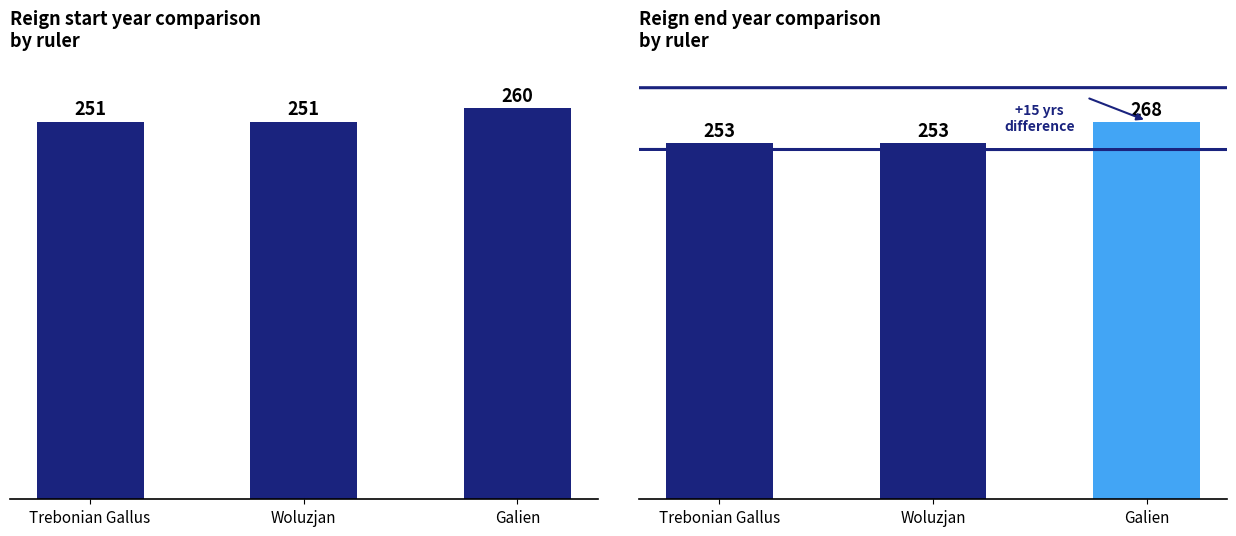

What position from the left is Woluzjan?

2